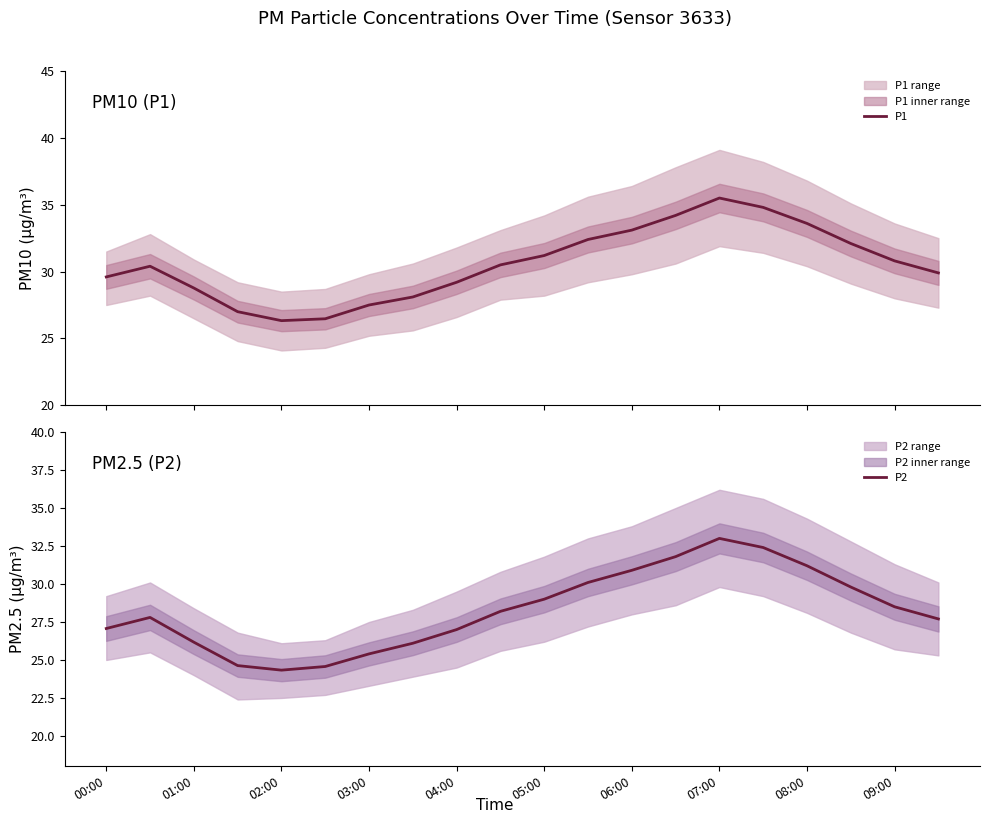

What is the value of the P2 point at the 18th from the left?

29.8